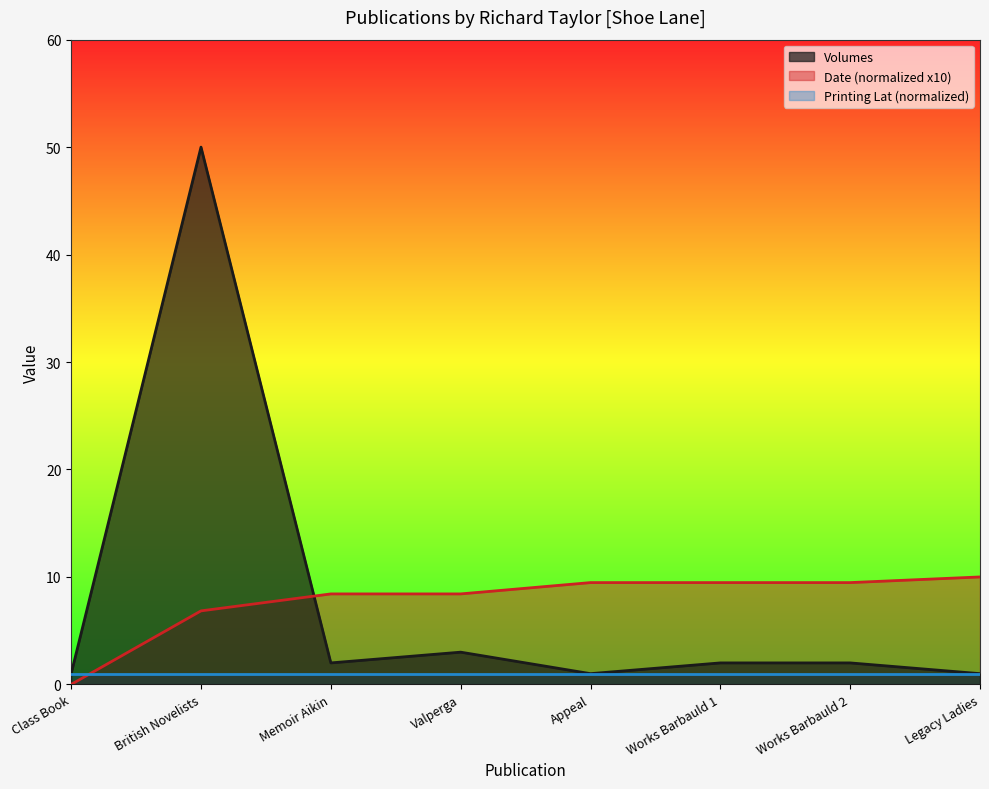

After their last crossing, which series has the higher values: Date (normalized x10) or Printing Lat (normalized)?

Date (normalized x10)